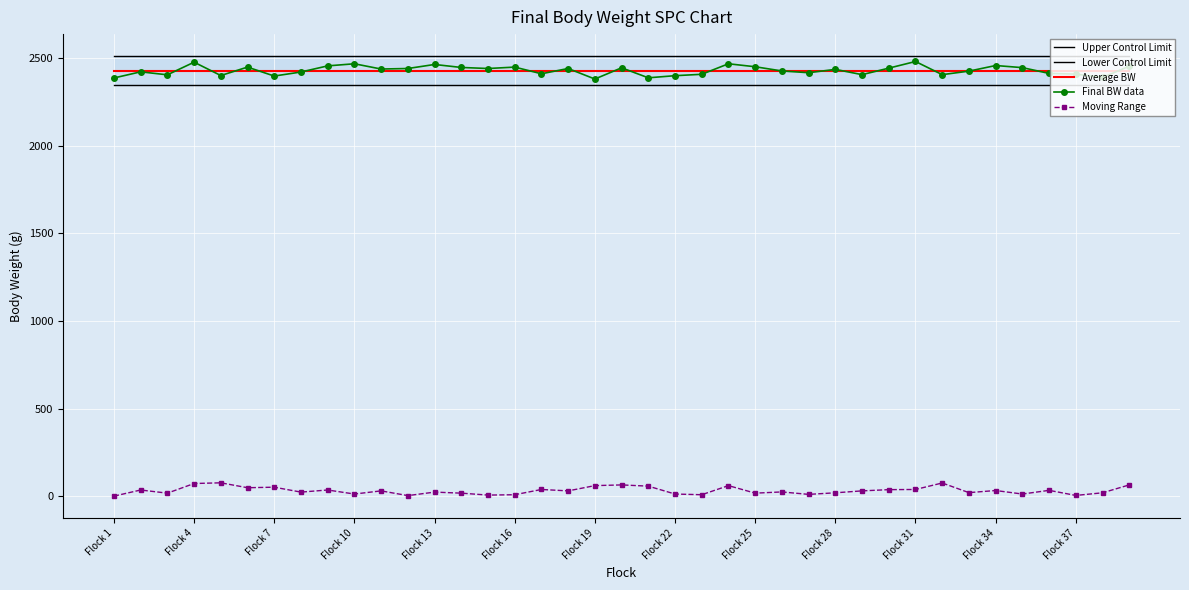

What are all the series names shown in the legend?

Upper Control Limit, Lower Control Limit, Average BW, Final BW data, Moving Range